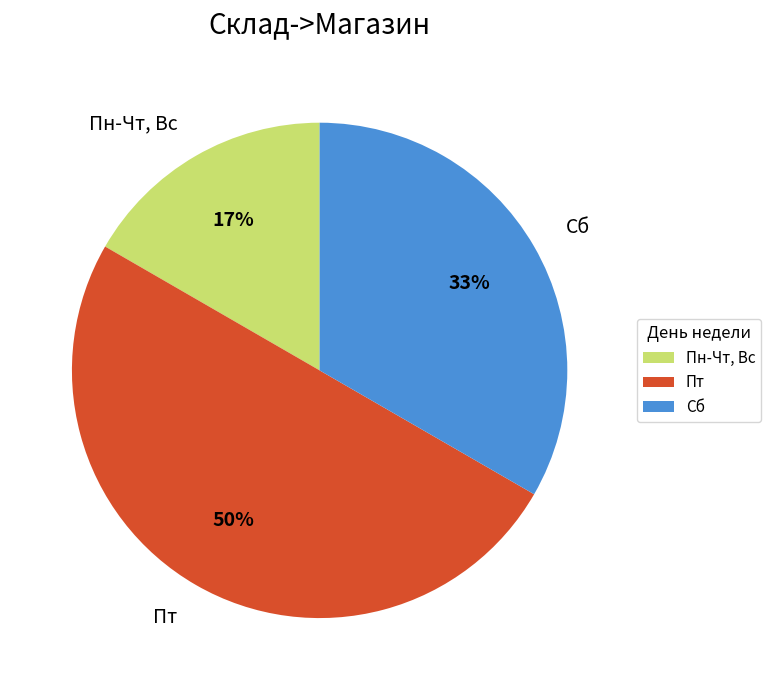

Is it true that Пн-Чт, Вс is 25% of the pie?

False